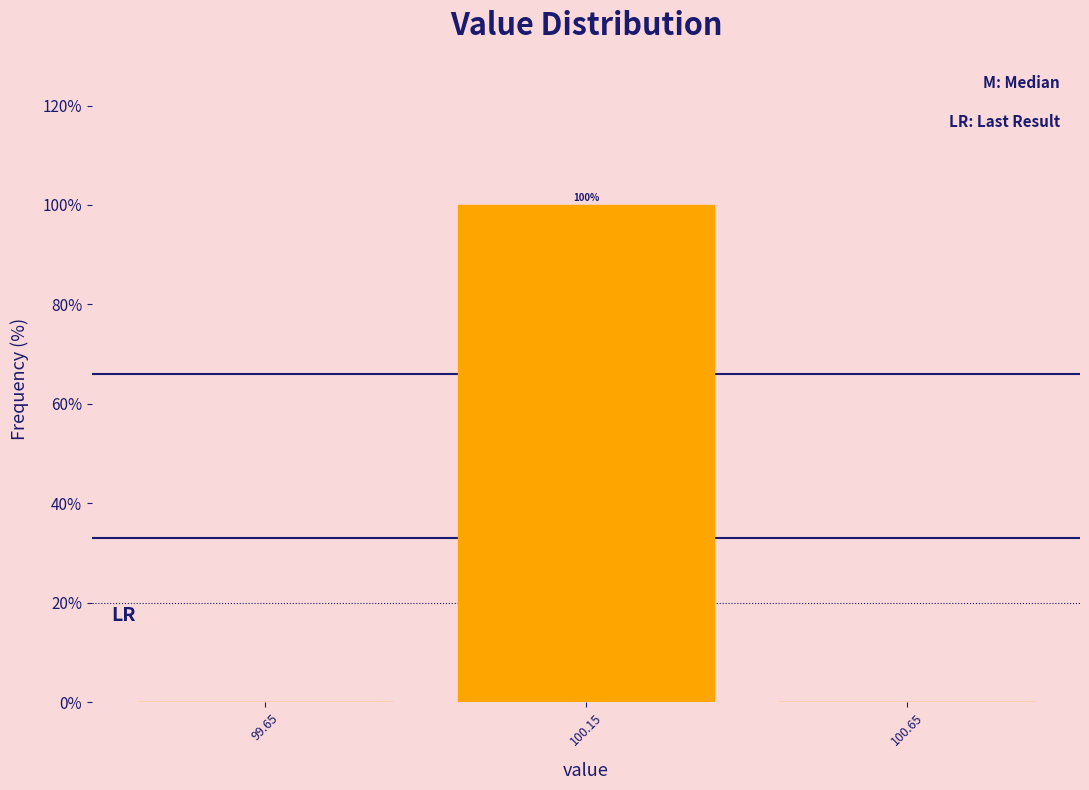

Which range on the x-axis has the tallest bar?

99.9 to 100.4